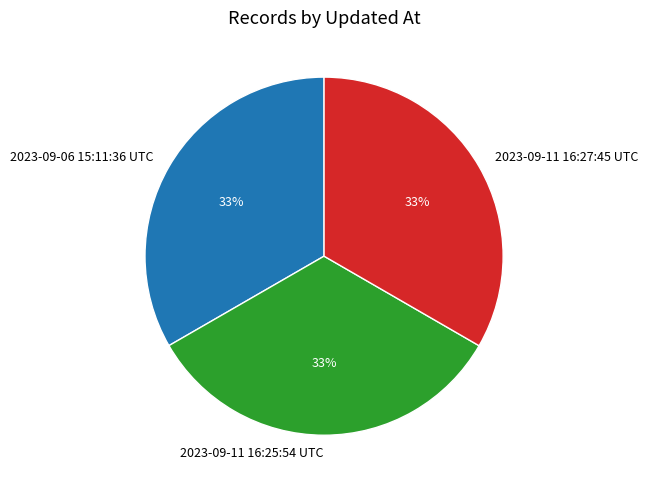

What percentage is the 2023-09-06 15:11:36 UTC slice, to the nearest percent?

33%